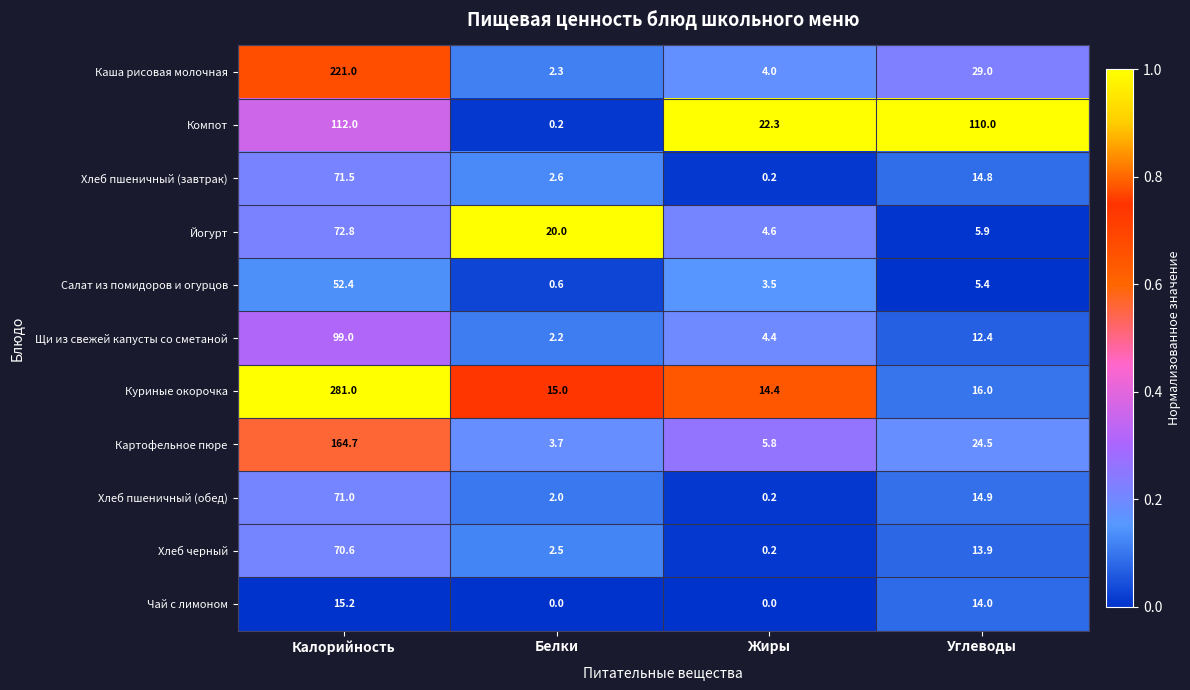

What is the average value of the Щи из свежей капусты со сметаной series?

29.5